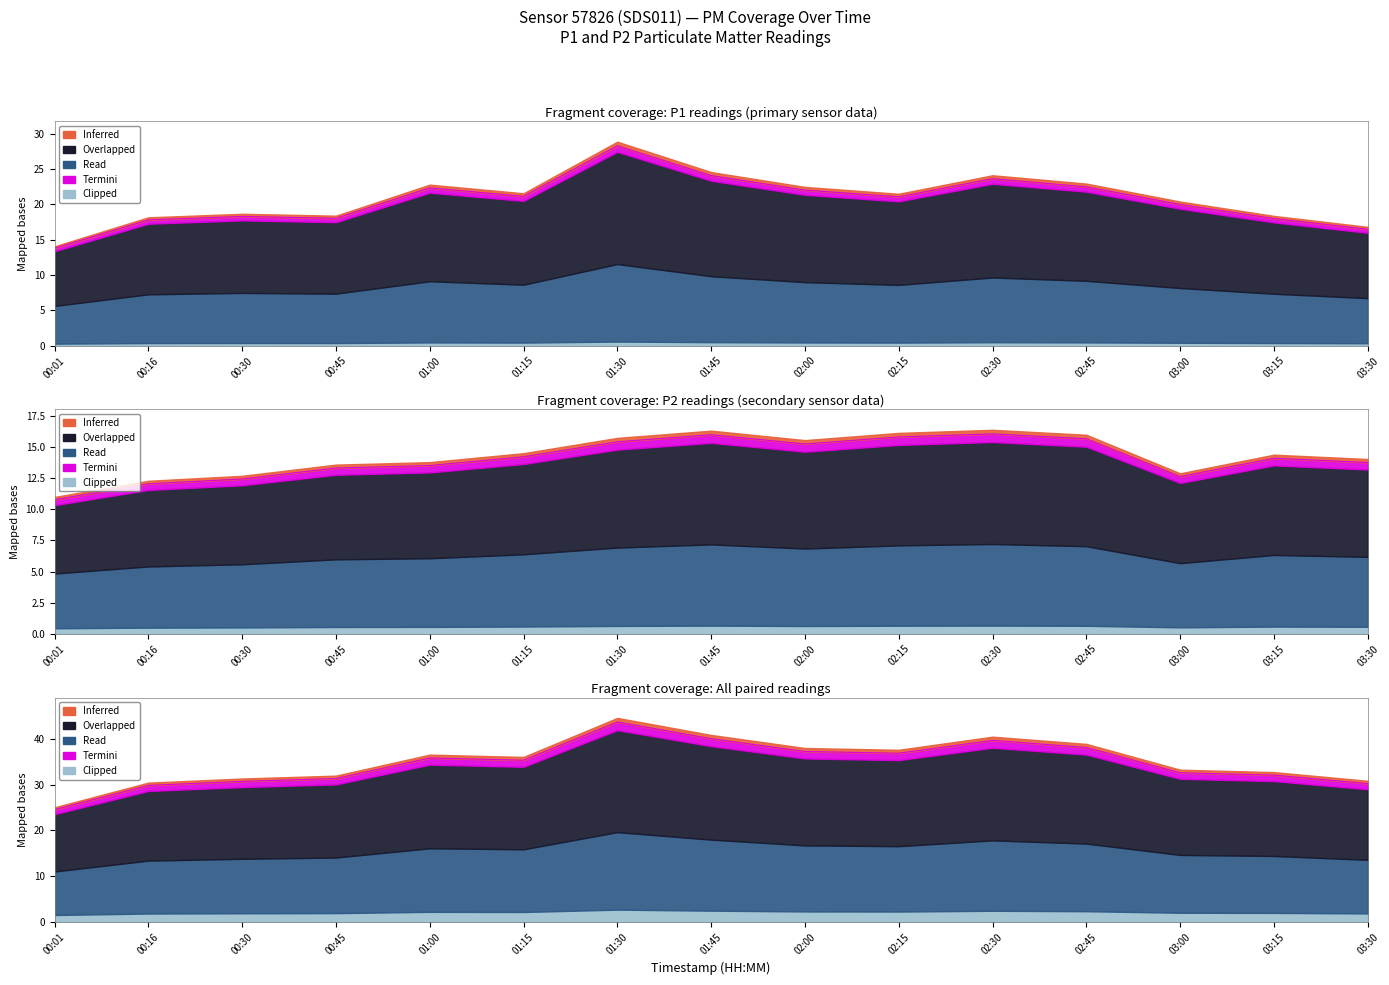

The value of P2 at 00:45 is 13.3. True or false?

True